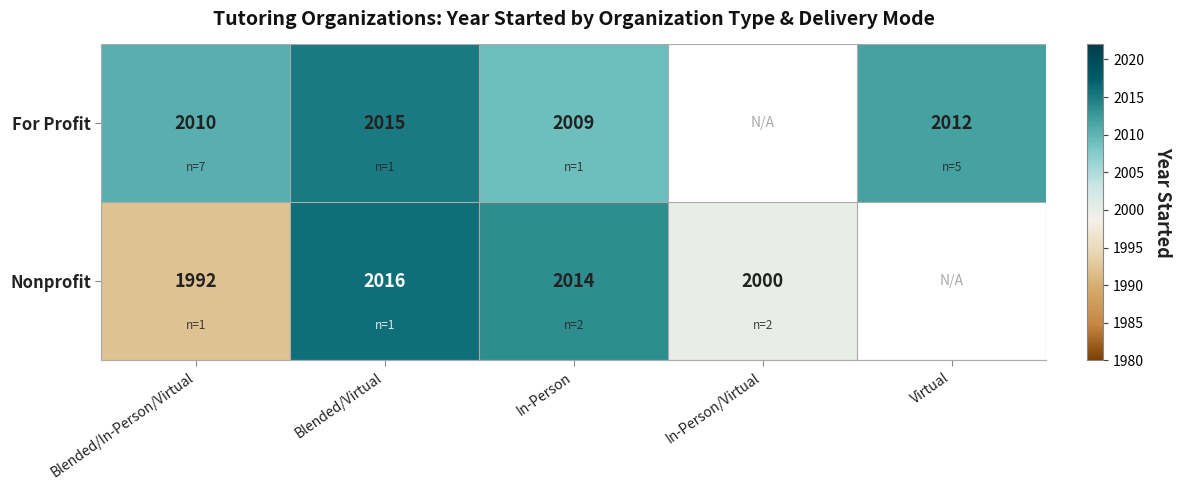

List the series in order of their overall mean, lowest first.

For Profit, Nonprofit